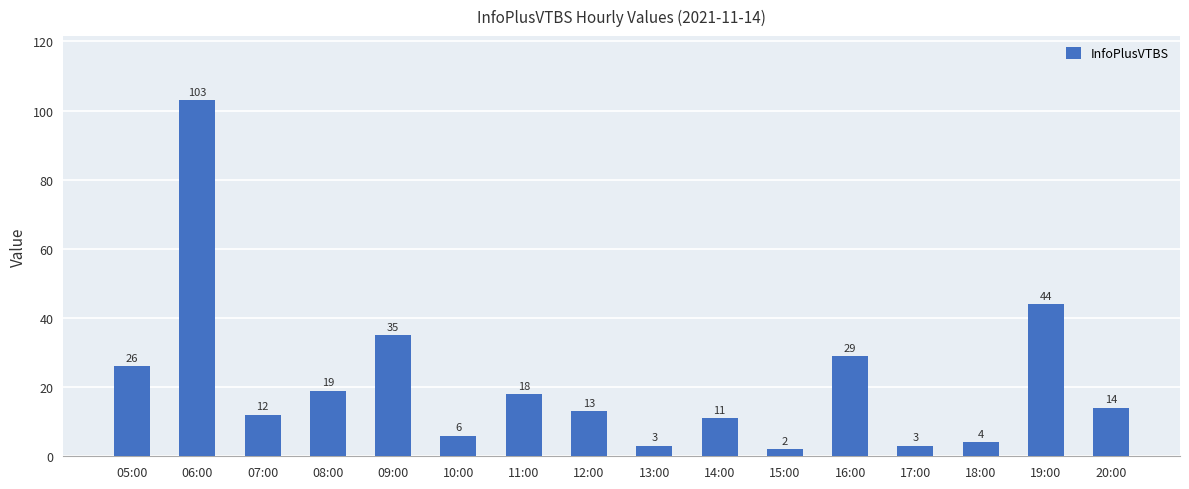

Approximately how many times larger is the value at 11:00 compared to 17:00?

6.0